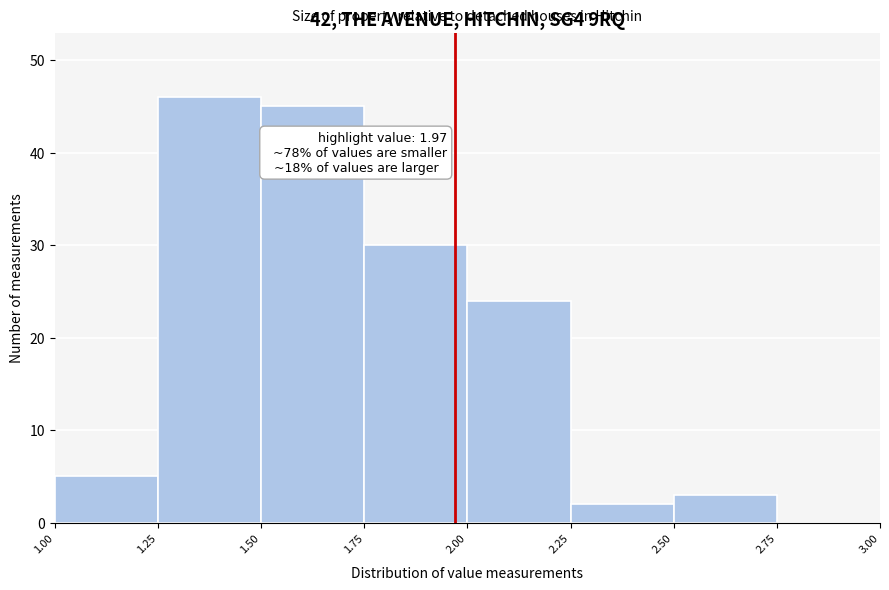

Which range on the x-axis has the tallest bar?

1.25 to 1.50